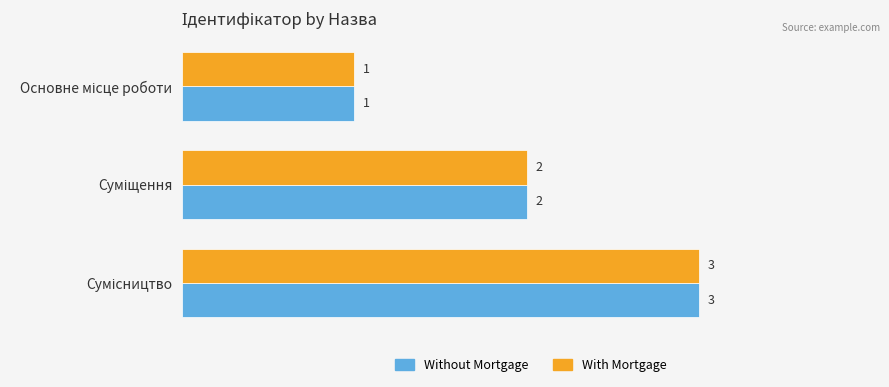

Count the Without Mortgage values in the range 1 to 3.

3